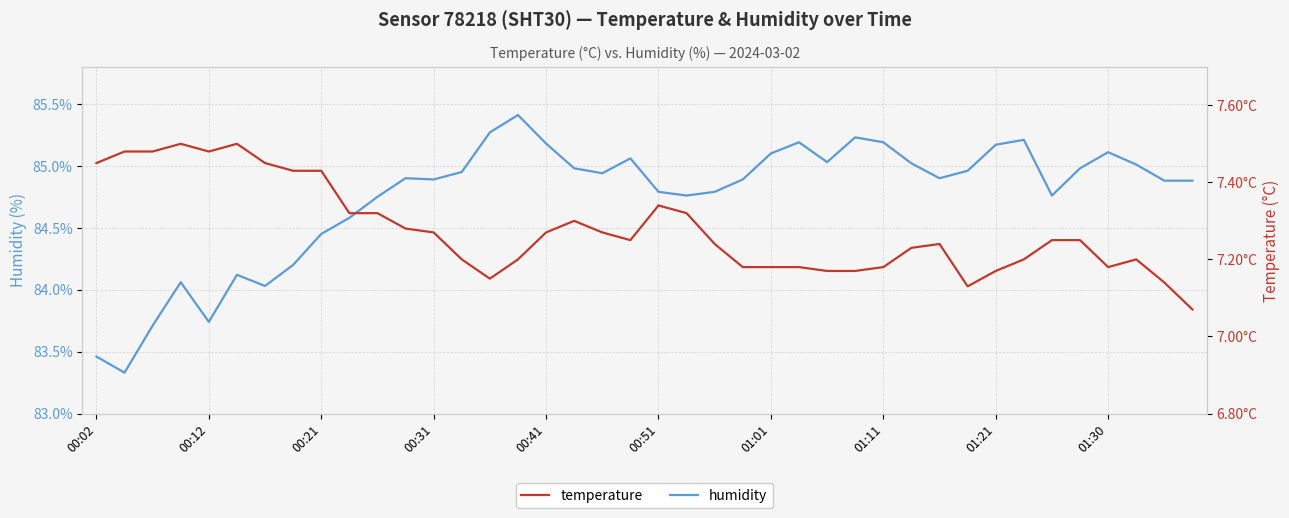

How many series are shown in this chart?

2